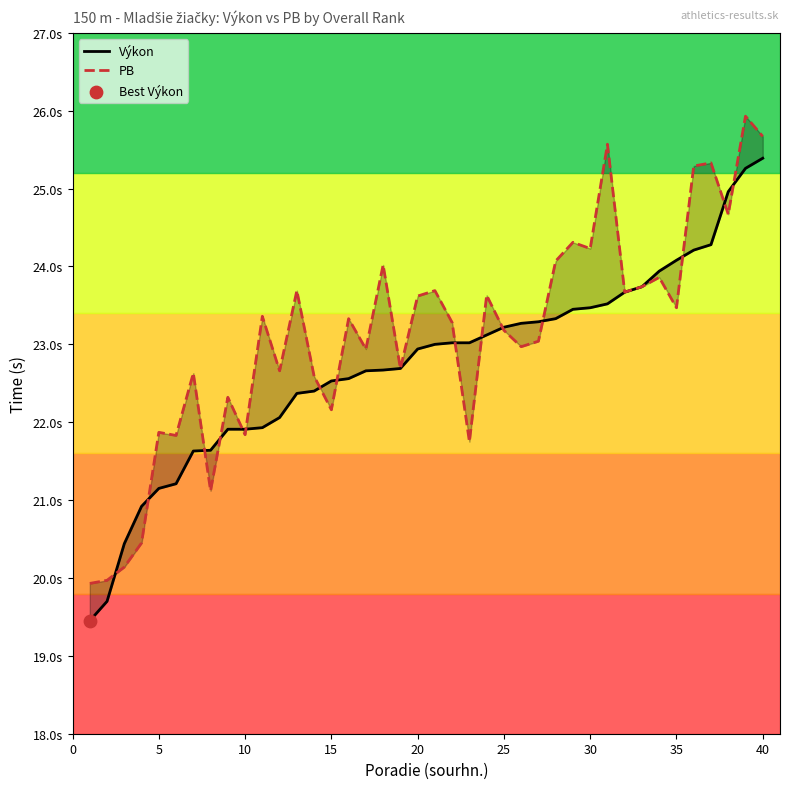

Which series has the largest Y range (max minus min)?

PB